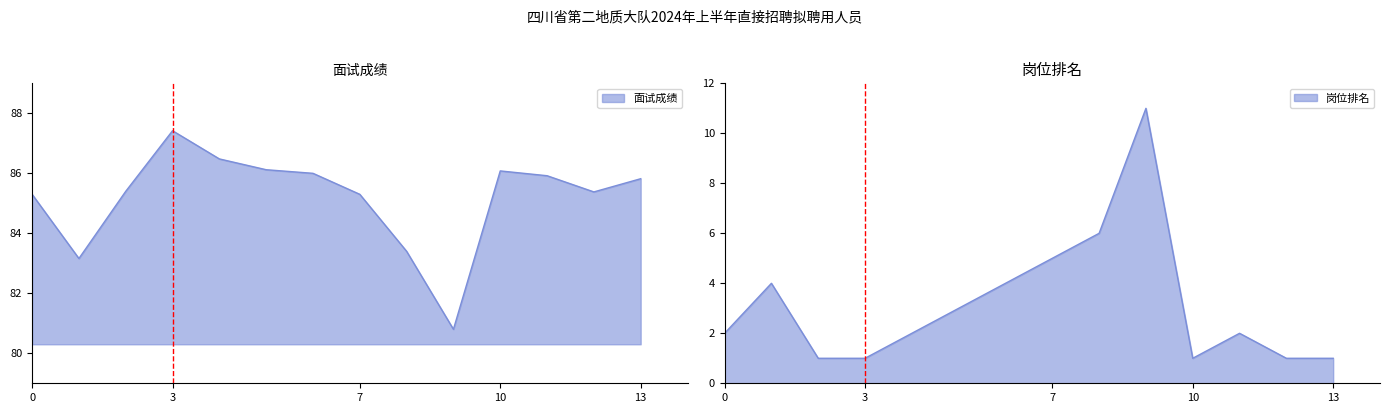

How many values in the 岗位排名 series are below 2?

5